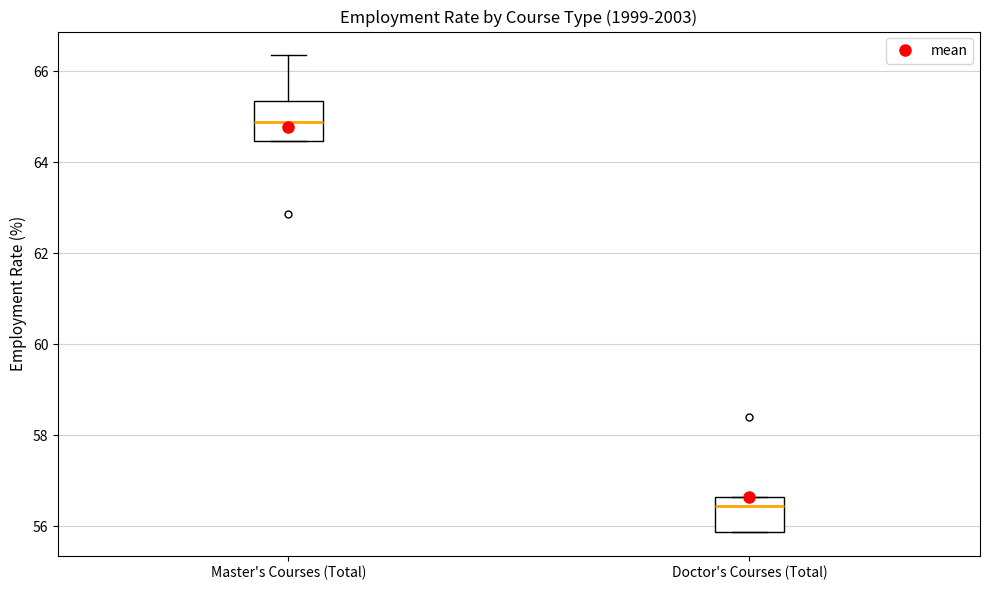

Which box has the lowest median line?

Doctor's Courses (Total)